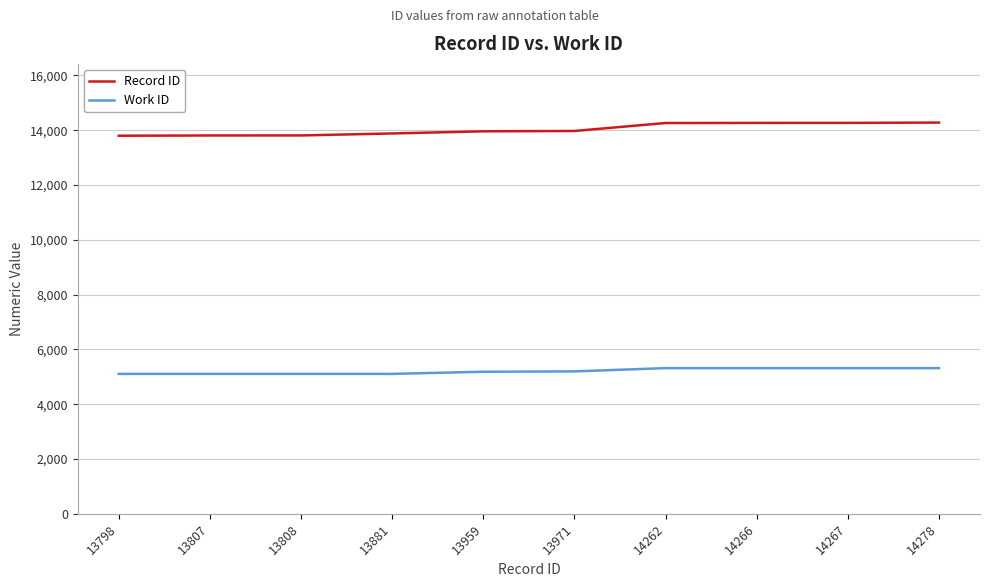

Read the Work ID value at 13798, to the nearest 50.

5100